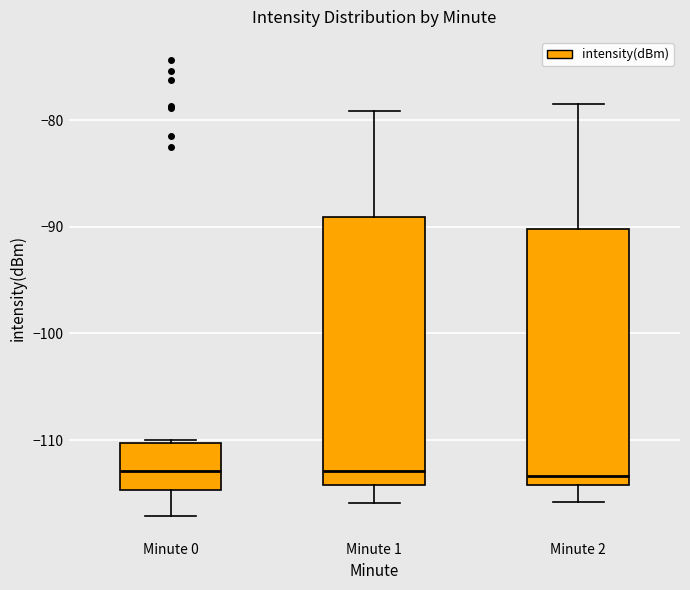

Reading left to right, transcribe this box plot: for each box, give where its median line is, the range the box spans, and where its two whiskers end, as read against the y-axis. The values are not printed on the chart, so give them approximately, as read against the axis.

Minute 0: median -113, box -115 to -110, whiskers -117 to -110
Minute 1: median -113, box -114 to -89, whiskers -116 to -79
Minute 2: median -113, box -114 to -90, whiskers -116 to -78